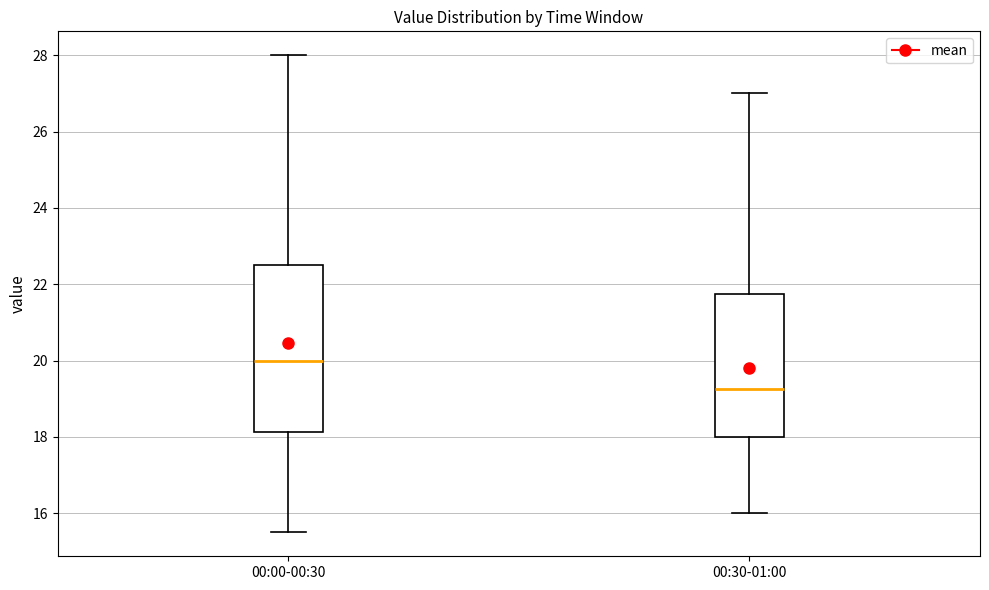

Where does the median line of the box for 00:30-01:00 sit on the y-axis? The values are not printed on the chart, so give them approximately, as read against the axis.

19.2